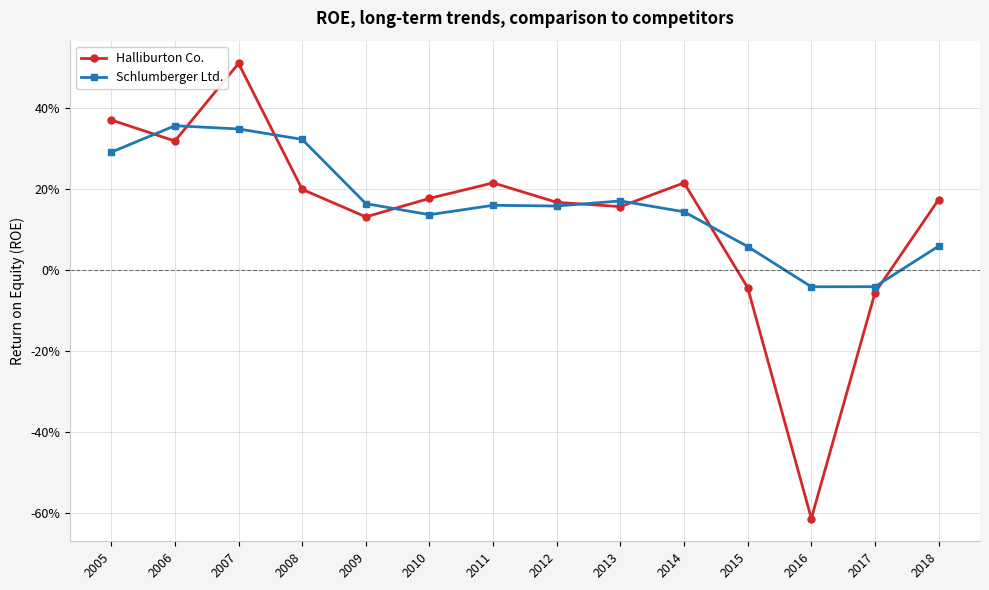

What is the value of the Schlumberger Ltd. point at the 11th from the left?

0.1